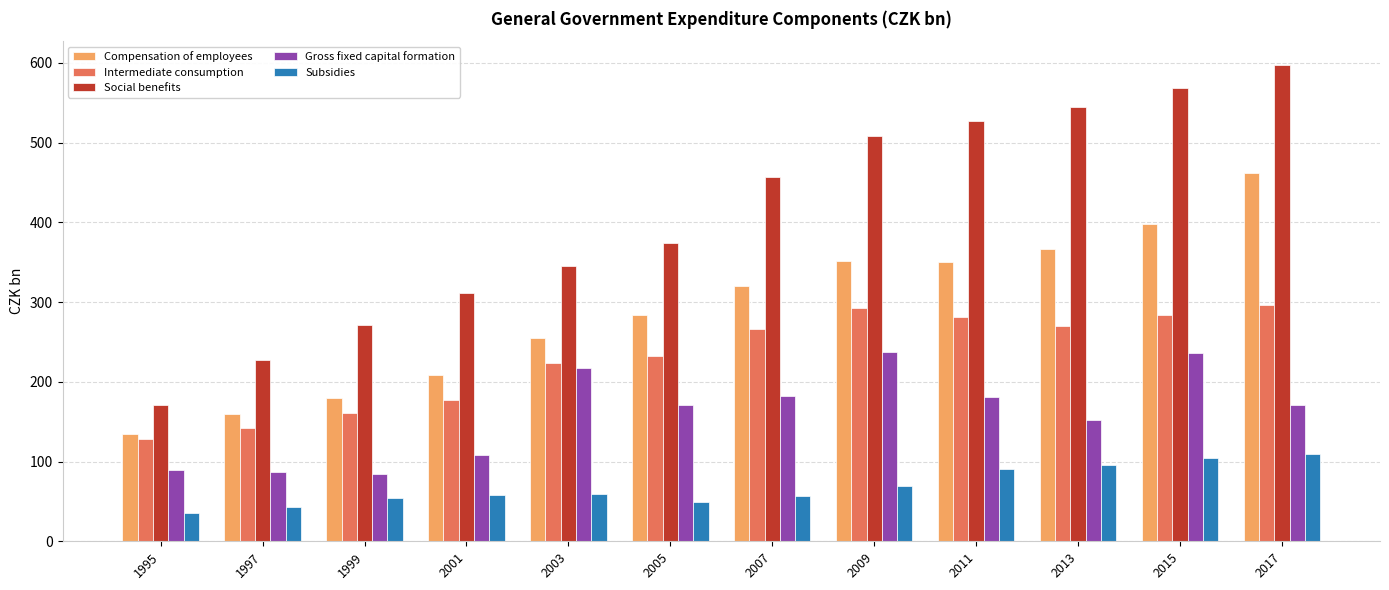

List the series in order of their overall mean, lowest first.

Subsidies, Gross fixed capital formation, Intermediate consumption, Compensation of employees, Social benefits